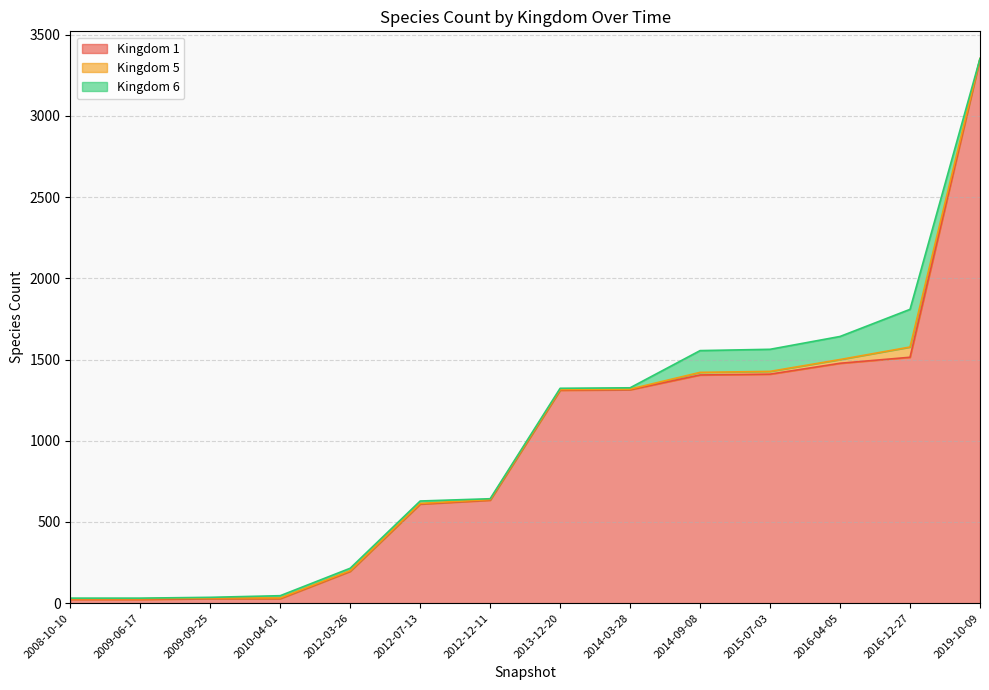

Is it true that Kingdom 1 equals 610 at 2012-07-13?

True